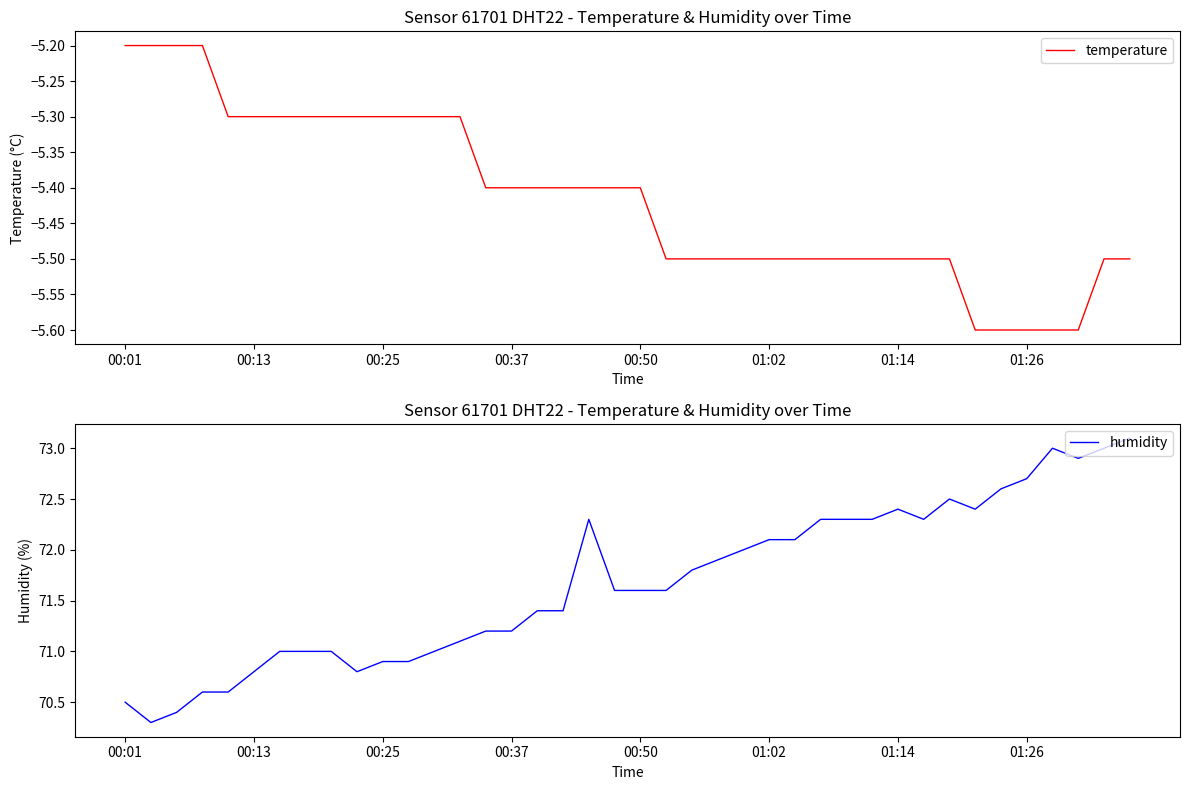

True or false: temperature and humidity cross at least once.

False